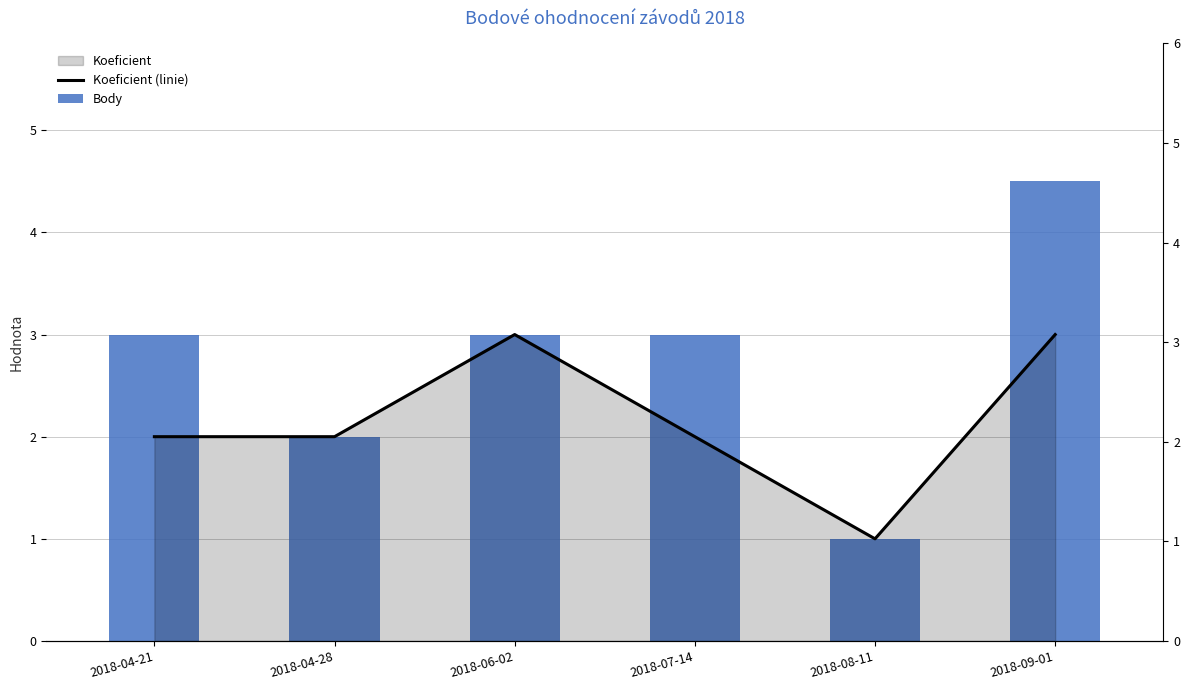

What is the sum of all Body values?

16.5